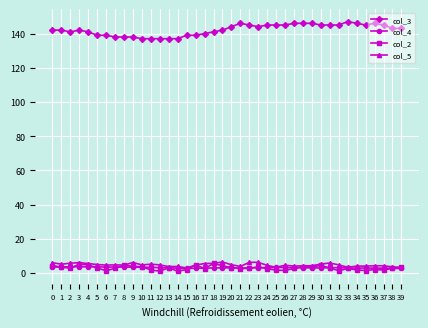

Read the col_3 value at 18.

141.0